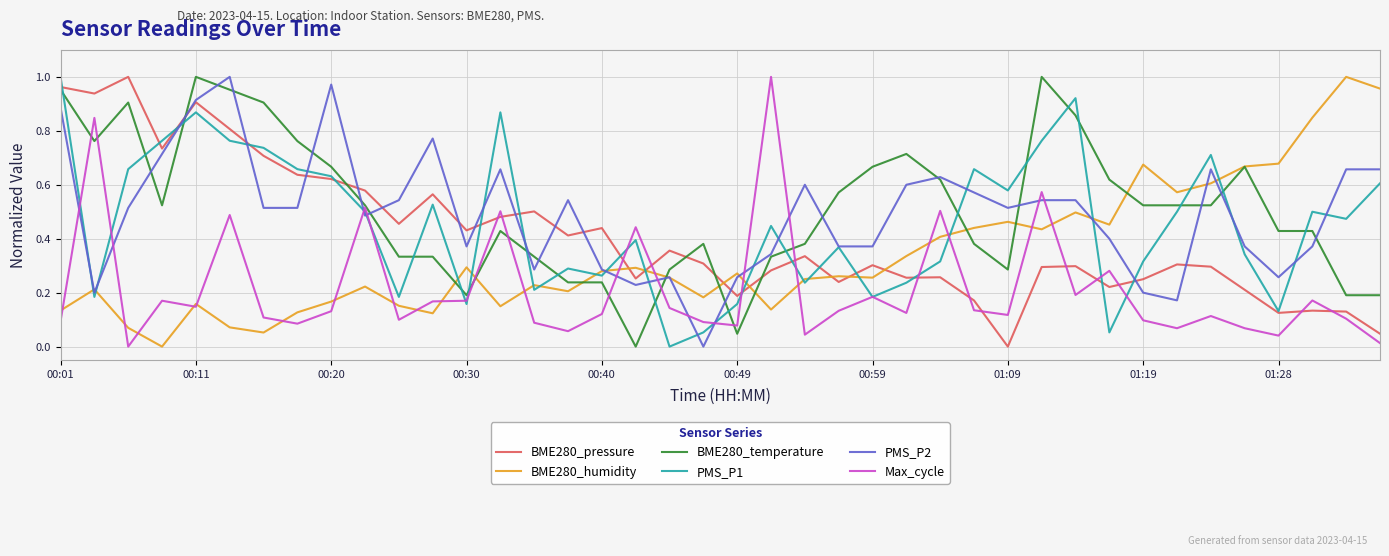

How many intersections are there between PMS_P2 and Max_cycle?

12